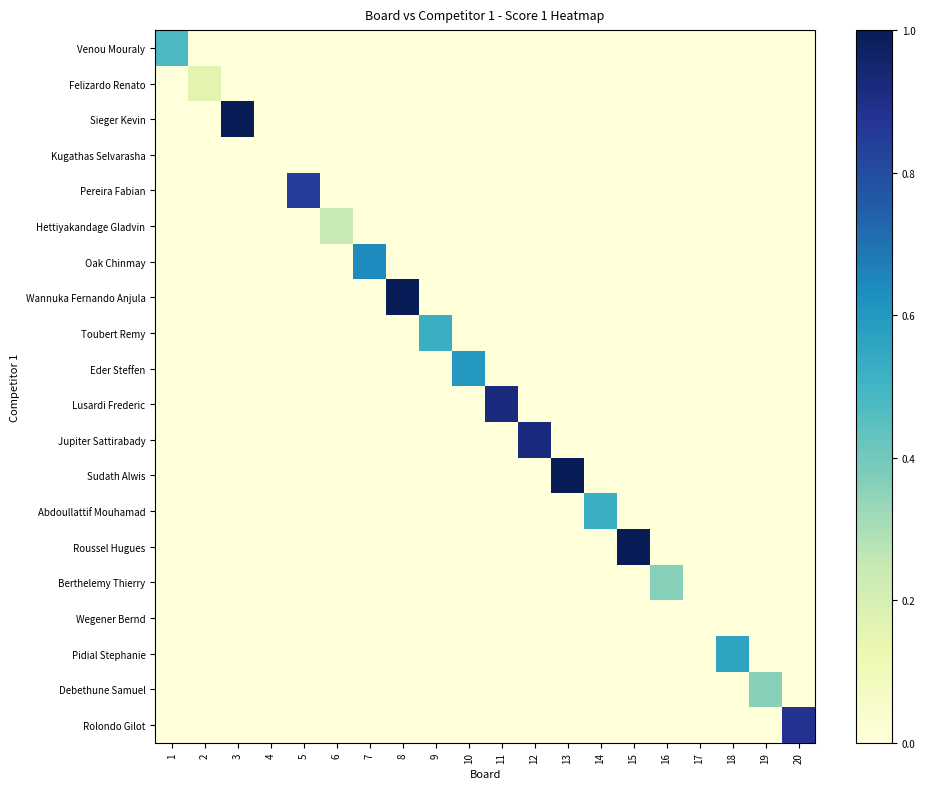

Reading left to right, what are all the values shown in this chart?

Venou Mouraly: 1=0.5	2=0.0	3=0.0	4=0.0	5=0.0	6=0.0	7=0.0	8=0.0	9=0.0	10=0.0	11=0.0	12=0.0	13=0.0	14=0.0	15=0.0	16=0.0	17=0.0	18=0.0	19=0.0	20=0.0
Felizardo Renato: 1=0.0	2=0.2	3=0.0	4=0.0	5=0.0	6=0.0	7=0.0	8=0.0	9=0.0	10=0.0	11=0.0	12=0.0	13=0.0	14=0.0	15=0.0	16=0.0	17=0.0	18=0.0	19=0.0	20=0.0
Sieger Kevin: 1=0.0	2=0.0	3=1.0	4=0.0	5=0.0	6=0.0	7=0.0	8=0.0	9=0.0	10=0.0	11=0.0	12=0.0	13=0.0	14=0.0	15=0.0	16=0.0	17=0.0	18=0.0	19=0.0	20=0.0
Kugathas Selvarasha: 1=0.0	2=0.0	3=0.0	4=0.0	5=0.0	6=0.0	7=0.0	8=0.0	9=0.0	10=0.0	11=0.0	12=0.0	13=0.0	14=0.0	15=0.0	16=0.0	17=0.0	18=0.0	19=0.0	20=0.0
Pereira Fabian: 1=0.0	2=0.0	3=0.0	4=0.0	5=0.8	6=0.0	7=0.0	8=0.0	9=0.0	10=0.0	11=0.0	12=0.0	13=0.0	14=0.0	15=0.0	16=0.0	17=0.0	18=0.0	19=0.0	20=0.0
Hettiyakandage Gladvin: 1=0.0	2=0.0	3=0.0	4=0.0	5=0.0	6=0.2	7=0.0	8=0.0	9=0.0	10=0.0	11=0.0	12=0.0	13=0.0	14=0.0	15=0.0	16=0.0	17=0.0	18=0.0	19=0.0	20=0.0
Oak Chinmay: 1=0.0	2=0.0	3=0.0	4=0.0	5=0.0	6=0.0	7=0.6	8=0.0	9=0.0	10=0.0	11=0.0	12=0.0	13=0.0	14=0.0	15=0.0	16=0.0	17=0.0	18=0.0	19=0.0	20=0.0
Wannuka Fernando Anjula: 1=0.0	2=0.0	3=0.0	4=0.0	5=0.0	6=0.0	7=0.0	8=1.0	9=0.0	10=0.0	11=0.0	12=0.0	13=0.0	14=0.0	15=0.0	16=0.0	17=0.0	18=0.0	19=0.0	20=0.0
Toubert Remy: 1=0.0	2=0.0	3=0.0	4=0.0	5=0.0	6=0.0	7=0.0	8=0.0	9=0.5	10=0.0	11=0.0	12=0.0	13=0.0	14=0.0	15=0.0	16=0.0	17=0.0	18=0.0	19=0.0	20=0.0
Eder Steffen: 1=0.0	2=0.0	3=0.0	4=0.0	5=0.0	6=0.0	7=0.0	8=0.0	9=0.0	10=0.6	11=0.0	12=0.0	13=0.0	14=0.0	15=0.0	16=0.0	17=0.0	18=0.0	19=0.0	20=0.0
Lusardi Frederic: 1=0.0	2=0.0	3=0.0	4=0.0	5=0.0	6=0.0	7=0.0	8=0.0	9=0.0	10=0.0	11=0.9	12=0.0	13=0.0	14=0.0	15=0.0	16=0.0	17=0.0	18=0.0	19=0.0	20=0.0
Jupiter Sattirabady: 1=0.0	2=0.0	3=0.0	4=0.0	5=0.0	6=0.0	7=0.0	8=0.0	9=0.0	10=0.0	11=0.0	12=0.9	13=0.0	14=0.0	15=0.0	16=0.0	17=0.0	18=0.0	19=0.0	20=0.0
Sudath Alwis: 1=0.0	2=0.0	3=0.0	4=0.0	5=0.0	6=0.0	7=0.0	8=0.0	9=0.0	10=0.0	11=0.0	12=0.0	13=1.0	14=0.0	15=0.0	16=0.0	17=0.0	18=0.0	19=0.0	20=0.0
Abdoullattif Mouhamad: 1=0.0	2=0.0	3=0.0	4=0.0	5=0.0	6=0.0	7=0.0	8=0.0	9=0.0	10=0.0	11=0.0	12=0.0	13=0.0	14=0.5	15=0.0	16=0.0	17=0.0	18=0.0	19=0.0	20=0.0
Roussel Hugues: 1=0.0	2=0.0	3=0.0	4=0.0	5=0.0	6=0.0	7=0.0	8=0.0	9=0.0	10=0.0	11=0.0	12=0.0	13=0.0	14=0.0	15=1.0	16=0.0	17=0.0	18=0.0	19=0.0	20=0.0
Berthelemy Thierry: 1=0.0	2=0.0	3=0.0	4=0.0	5=0.0	6=0.0	7=0.0	8=0.0	9=0.0	10=0.0	11=0.0	12=0.0	13=0.0	14=0.0	15=0.0	16=0.4	17=0.0	18=0.0	19=0.0	20=0.0
Wegener Bernd: 1=0.0	2=0.0	3=0.0	4=0.0	5=0.0	6=0.0	7=0.0	8=0.0	9=0.0	10=0.0	11=0.0	12=0.0	13=0.0	14=0.0	15=0.0	16=0.0	17=0.0	18=0.0	19=0.0	20=0.0
Pidial Stephanie: 1=0.0	2=0.0	3=0.0	4=0.0	5=0.0	6=0.0	7=0.0	8=0.0	9=0.0	10=0.0	11=0.0	12=0.0	13=0.0	14=0.0	15=0.0	16=0.0	17=0.0	18=0.6	19=0.0	20=0.0
Debethune Samuel: 1=0.0	2=0.0	3=0.0	4=0.0	5=0.0	6=0.0	7=0.0	8=0.0	9=0.0	10=0.0	11=0.0	12=0.0	13=0.0	14=0.0	15=0.0	16=0.0	17=0.0	18=0.0	19=0.4	20=0.0
Rolondo Gilot: 1=0.0	2=0.0	3=0.0	4=0.0	5=0.0	6=0.0	7=0.0	8=0.0	9=0.0	10=0.0	11=0.0	12=0.0	13=0.0	14=0.0	15=0.0	16=0.0	17=0.0	18=0.0	19=0.0	20=0.9